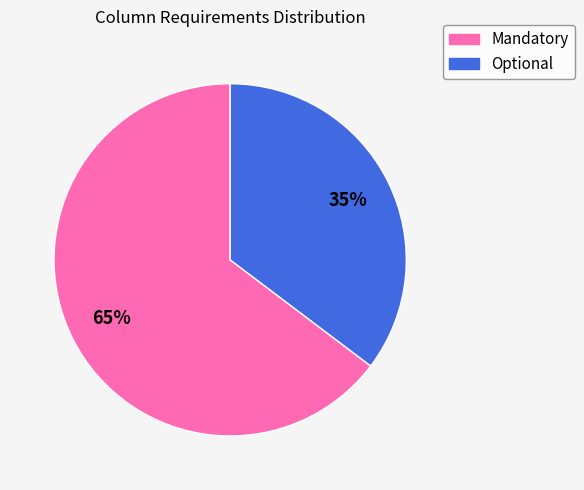

Between Optional and Mandatory, which is larger?

Mandatory